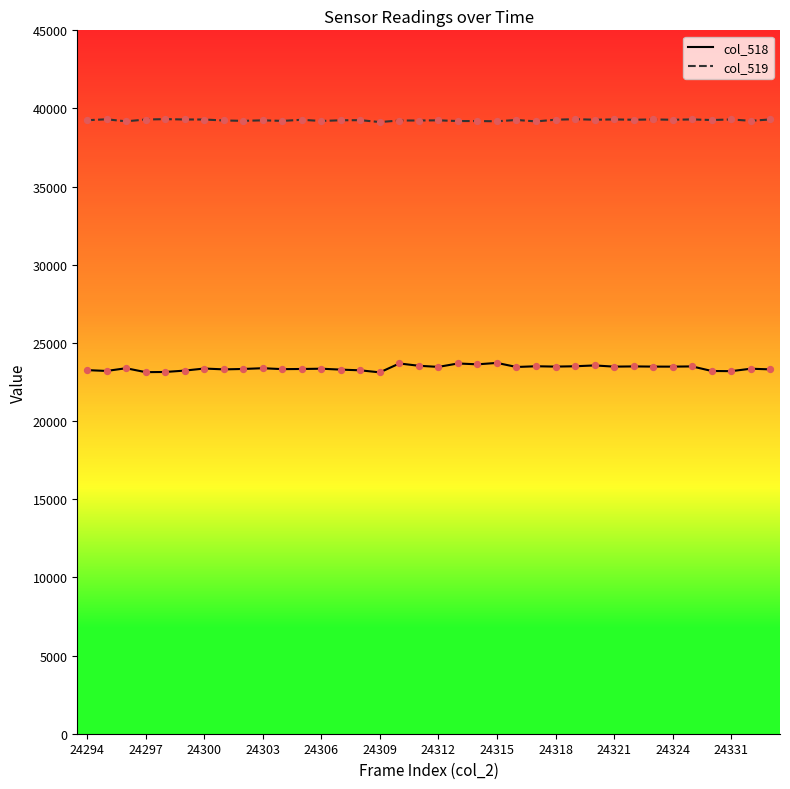

What are all the series names shown in the legend?

col_518, col_519